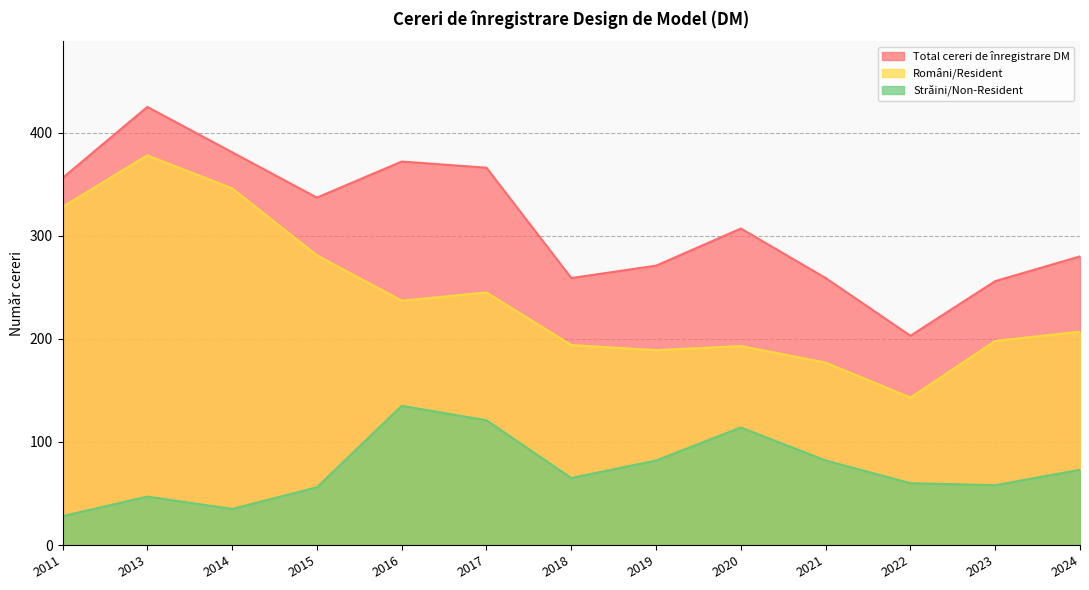

At how many categories does at least one series exceed 349?

5